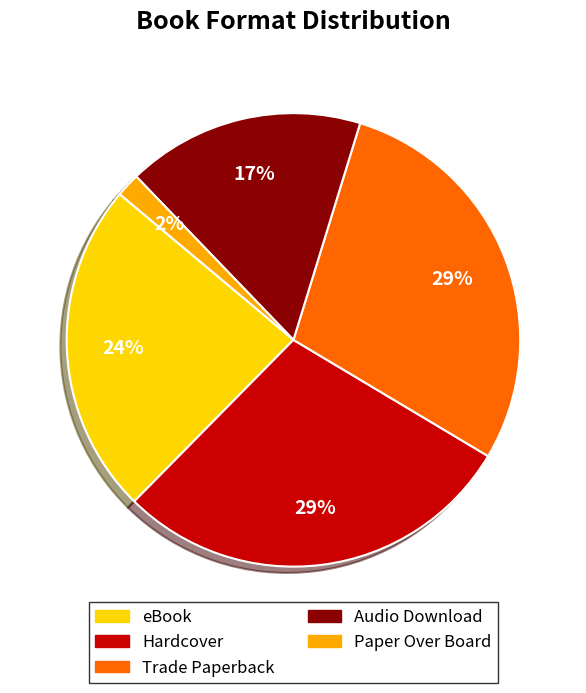

Combined, do Paper Over Board and Audio Download account for over 50%?

No